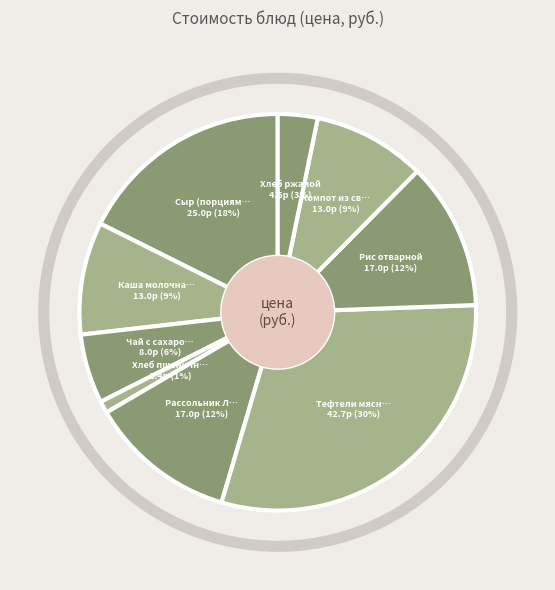

What is the change in value from Тефтели мясные to Компот из свежих яблок?

-29.7